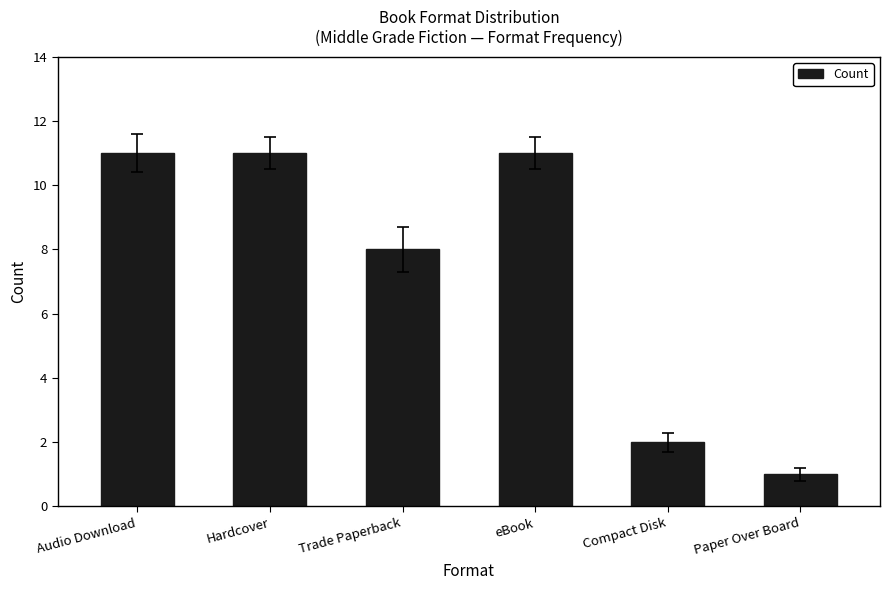

What is the change in value from Audio Download to Trade Paperback?

-3